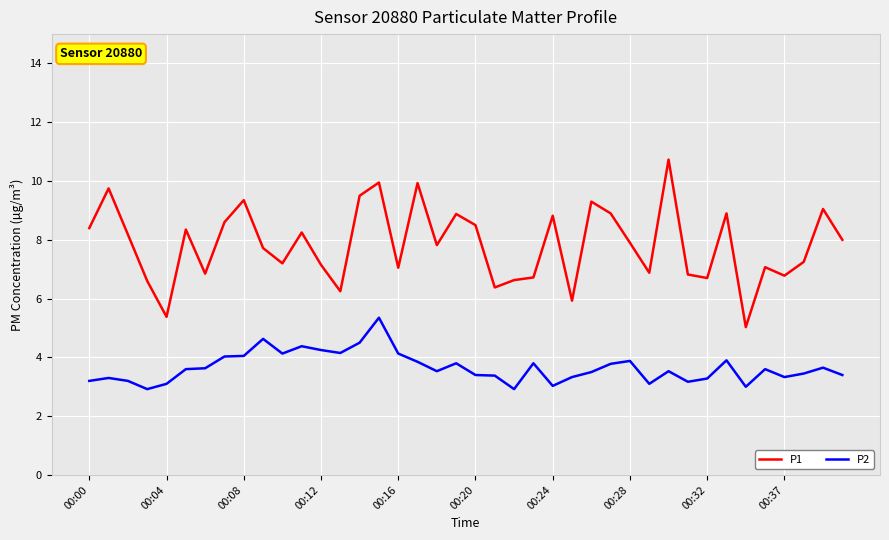

What is the lowest value of the P2 series?

2.9